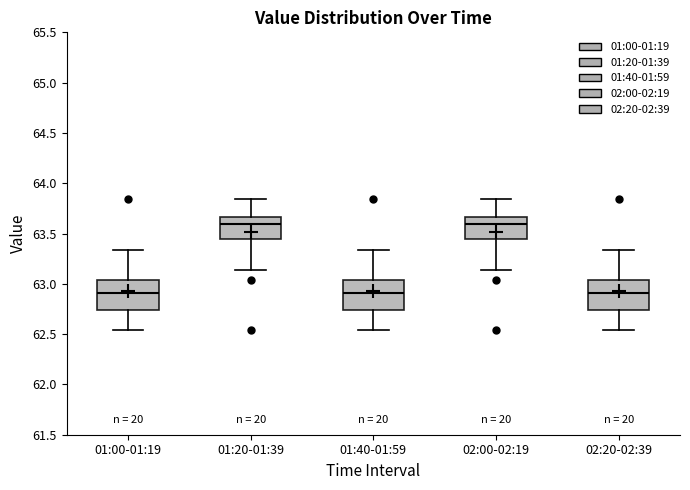

Reading left to right, read every box against the y-axis: the position of its median line, the range the box covers, and the ends of its whiskers. The values are not printed on the chart, so give them approximately, as read against the axis.

01:00-01:19: median 62.90, box 62.75 to 63.05, whiskers 62.55 to 63.35
01:20-01:39: median 63.60, box 63.45 to 63.65, whiskers 63.15 to 63.85
01:40-01:59: median 62.90, box 62.75 to 63.05, whiskers 62.55 to 63.35
02:00-02:19: median 63.60, box 63.45 to 63.65, whiskers 63.15 to 63.85
02:20-02:39: median 62.90, box 62.75 to 63.05, whiskers 62.55 to 63.35